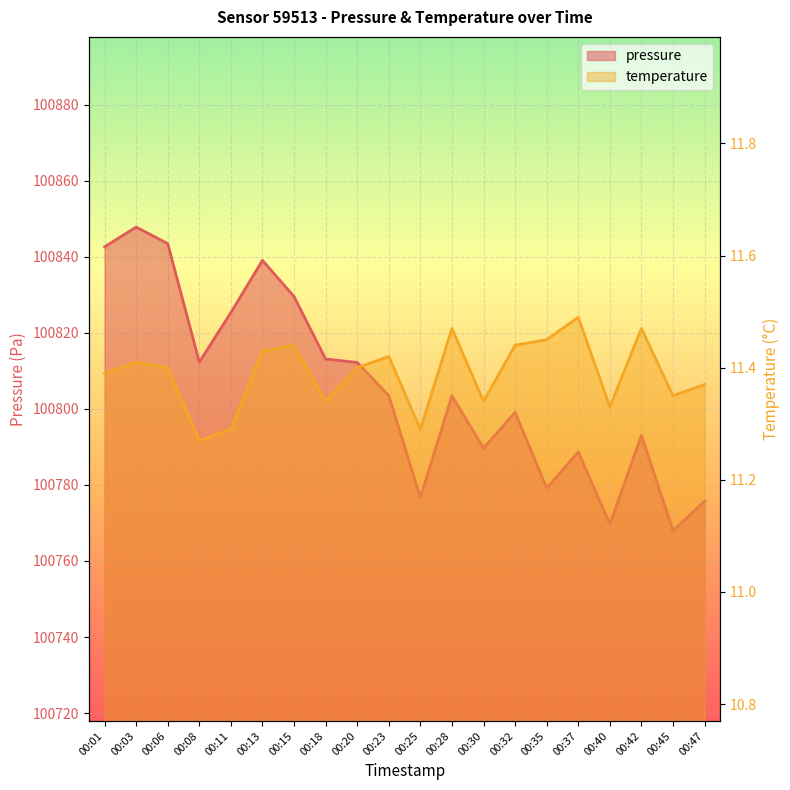

True or false: pressure and temperature intersect in this chart.

False